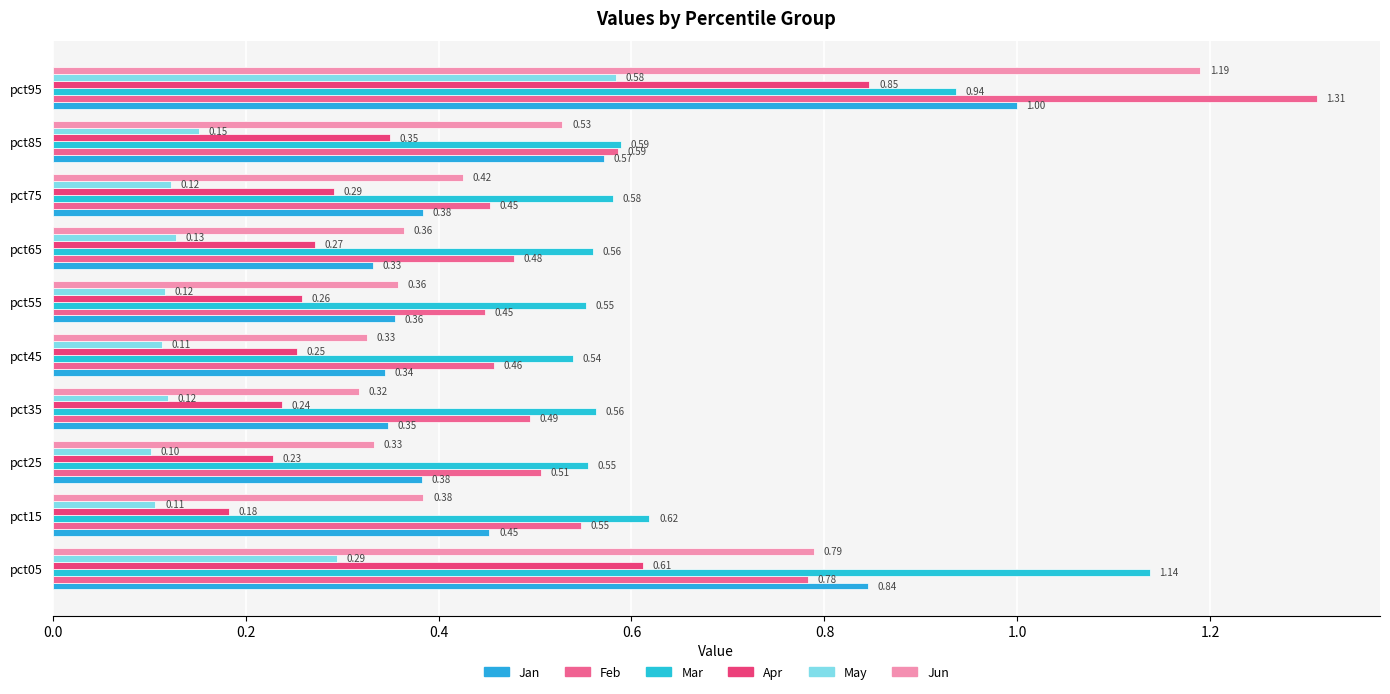

How many series are shown in this chart?

6